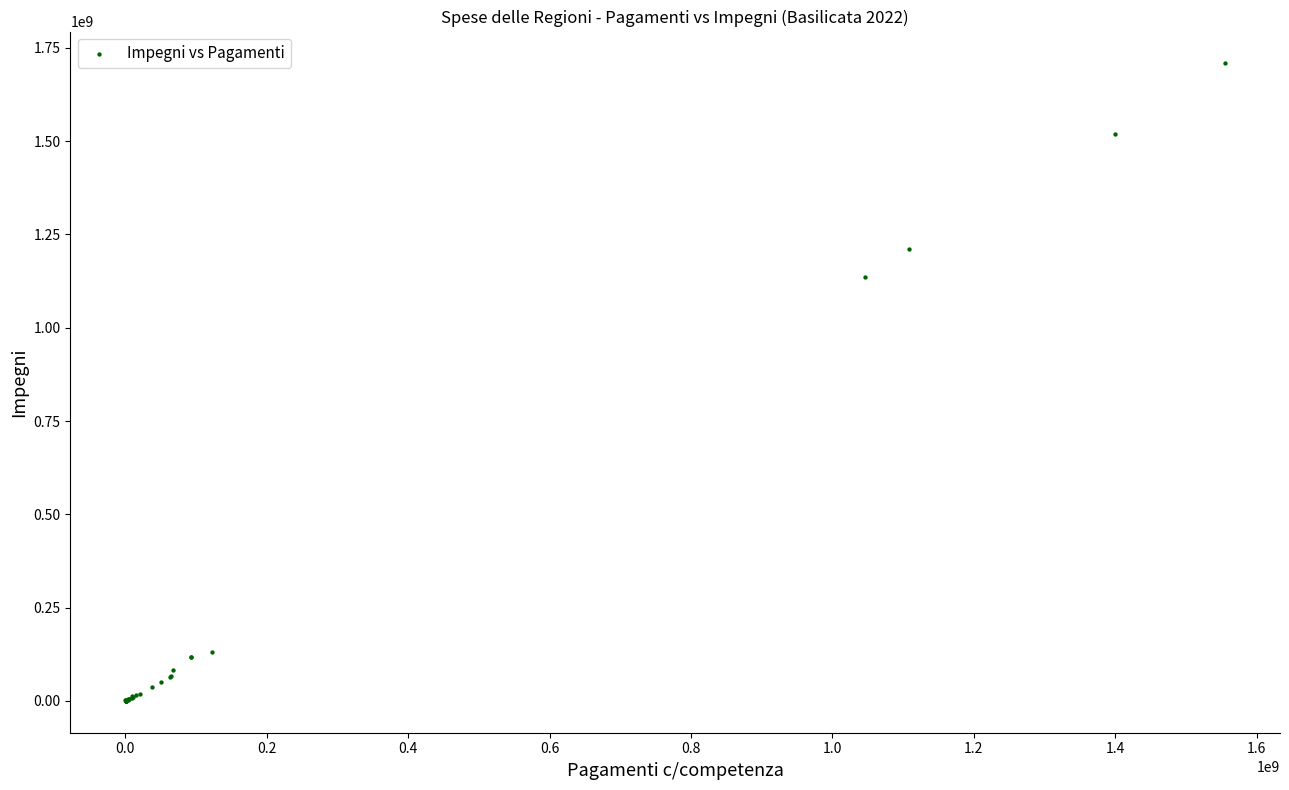

What Y value in the scatter plot is closest to 854262409?

1135016376.5